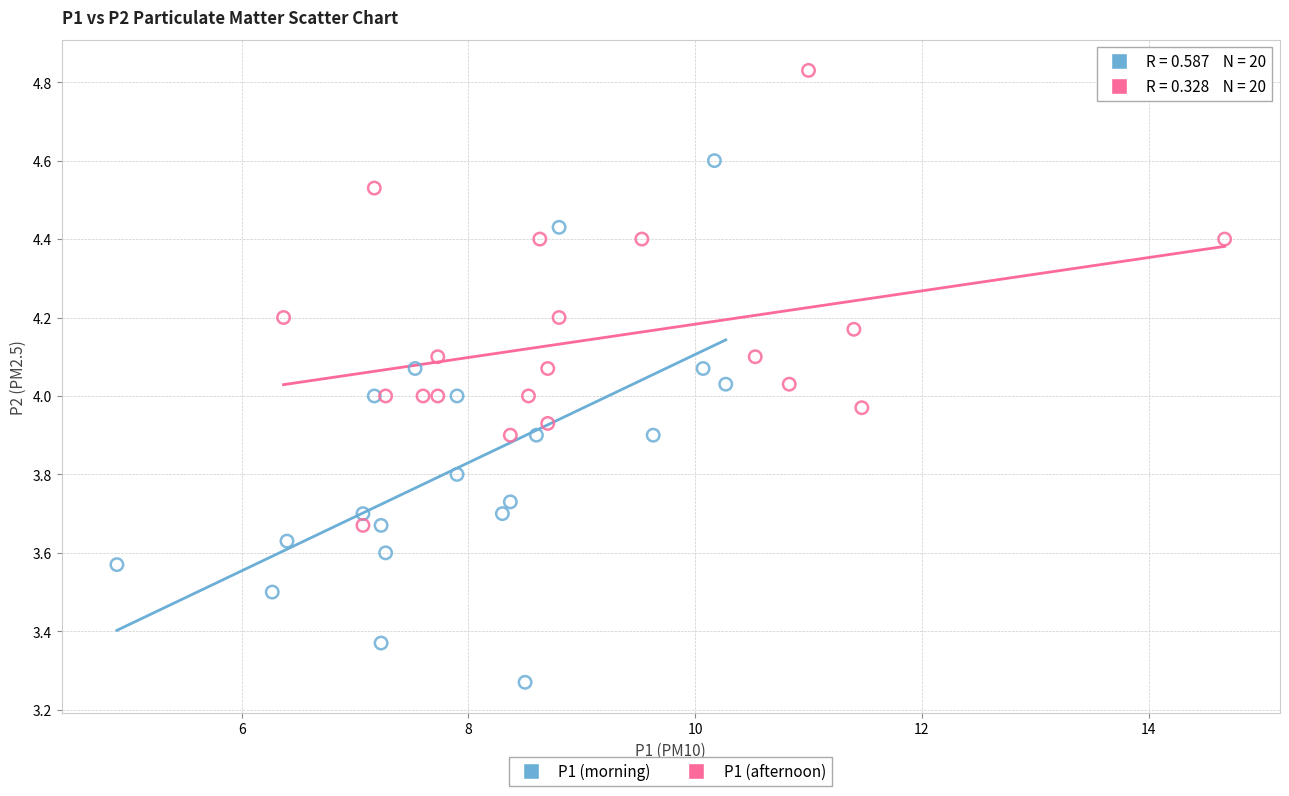

What are all the series names shown in the legend?

P1 (morning), P1 (afternoon)